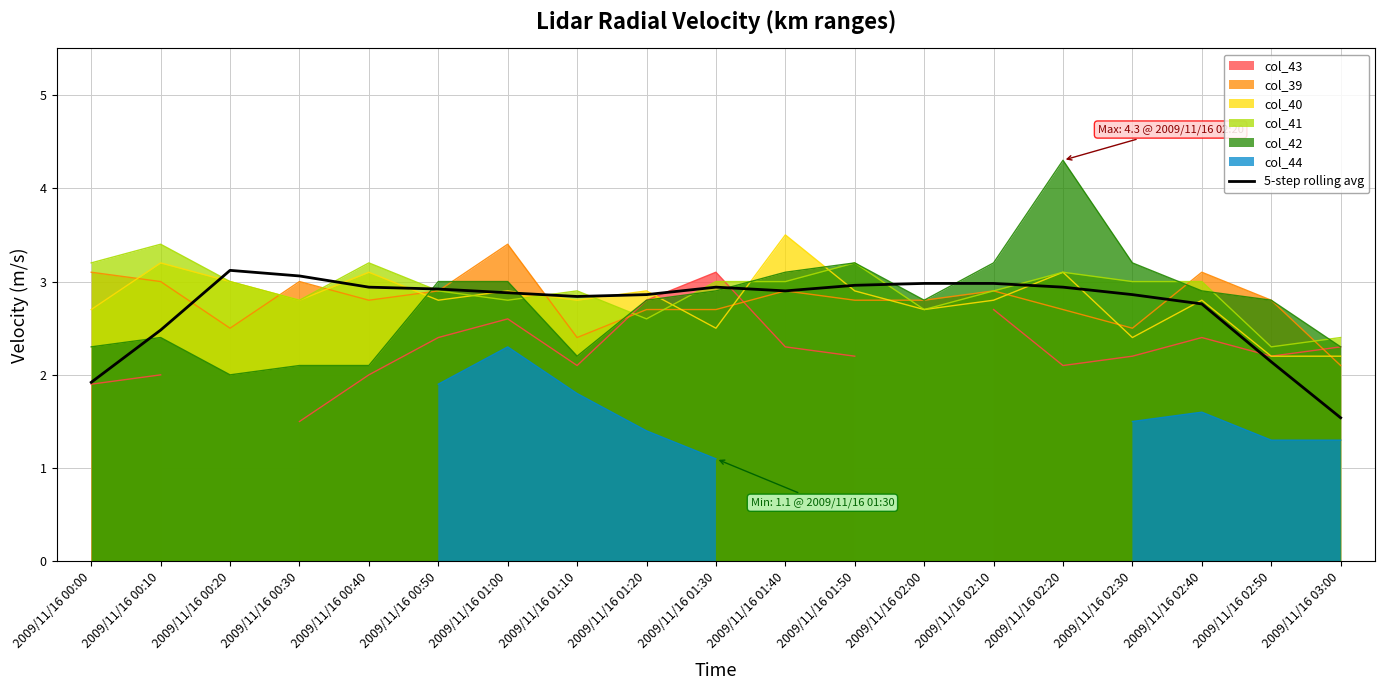

What is the sum of all values?

52.0